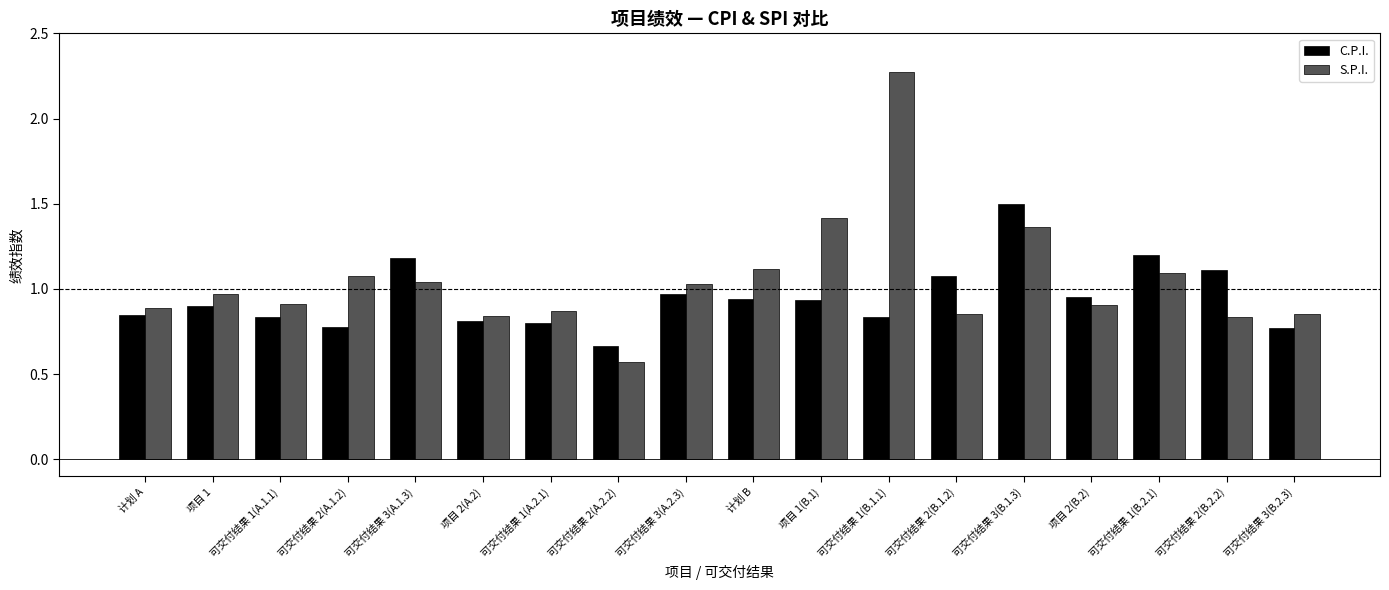

What are all the series names shown in the legend?

C.P.I., S.P.I.